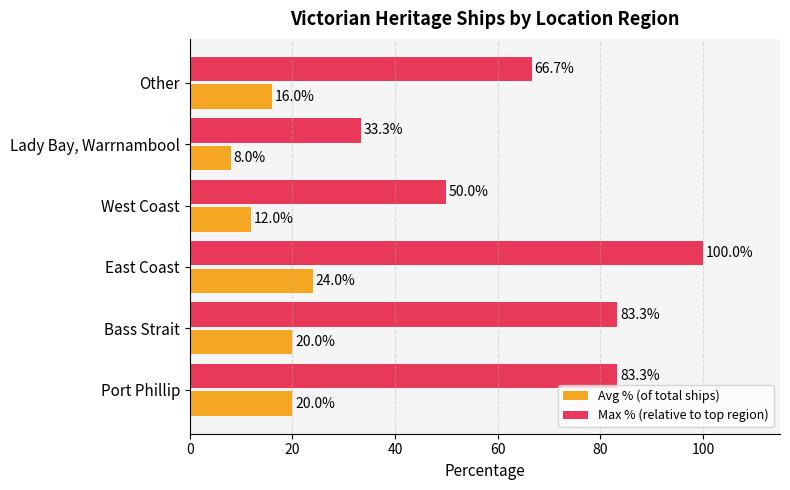

Rank the series by their average value, from lowest to highest.

Avg % (of total ships), Max % (relative to top region)